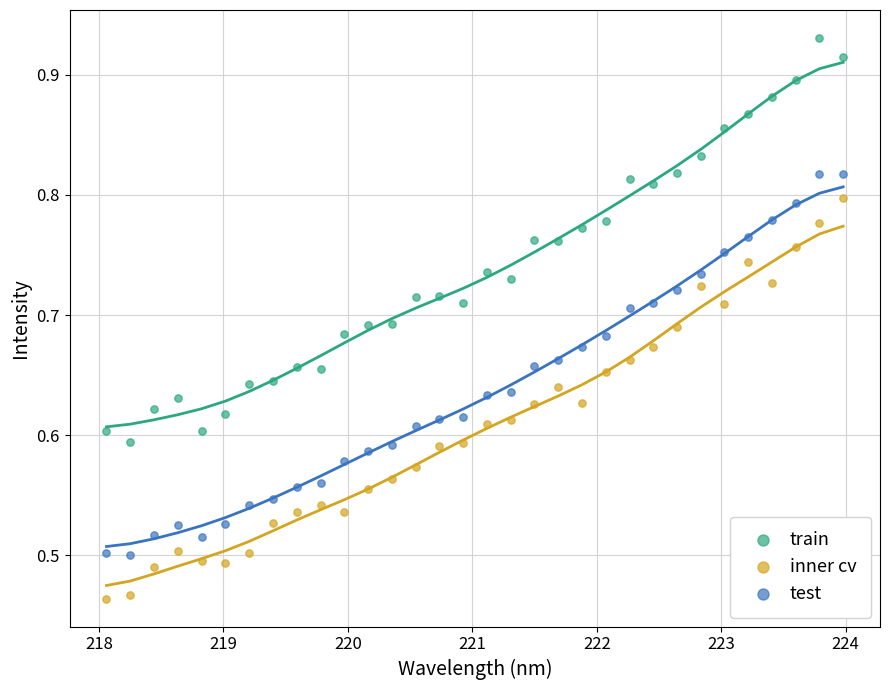

Across all data points, what is the range of X values (max minus min)?

5.9